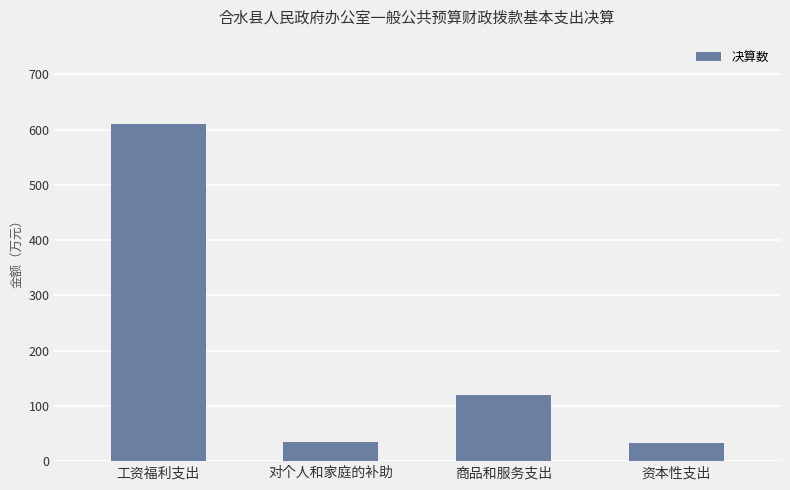

Which has a higher value, 资本性支出 or 工资福利支出?

工资福利支出